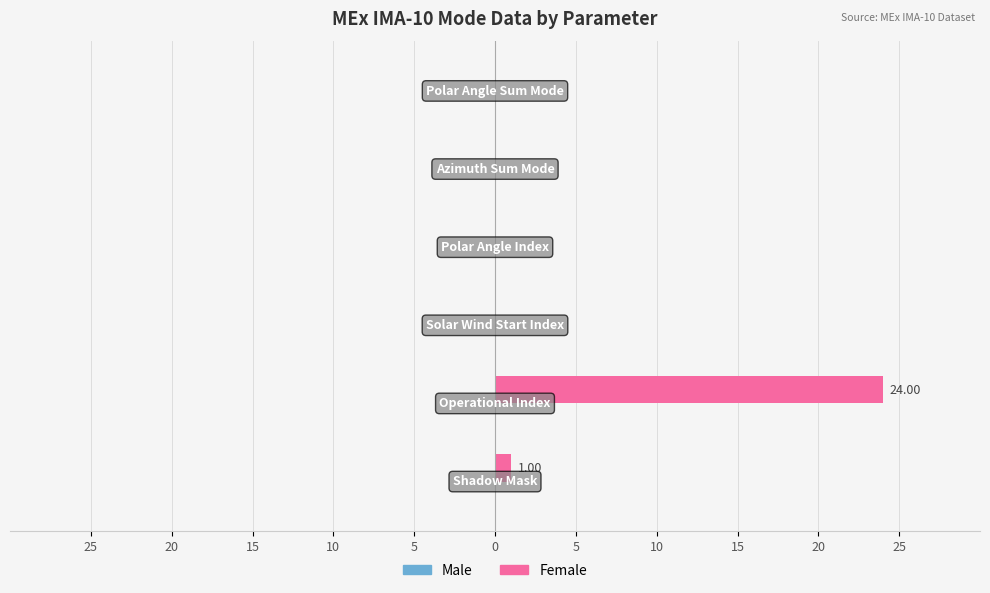

Are the bars horizontal?

Yes